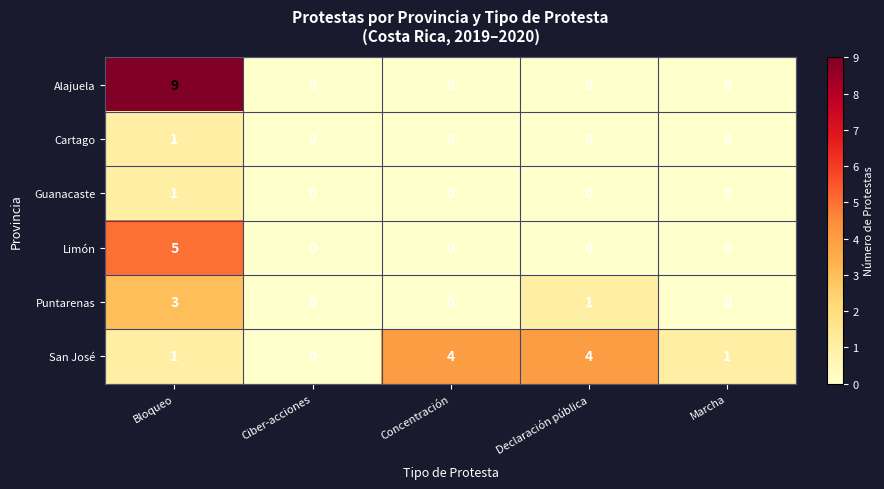

Count the Cartago values in the range 0 to 1.

5